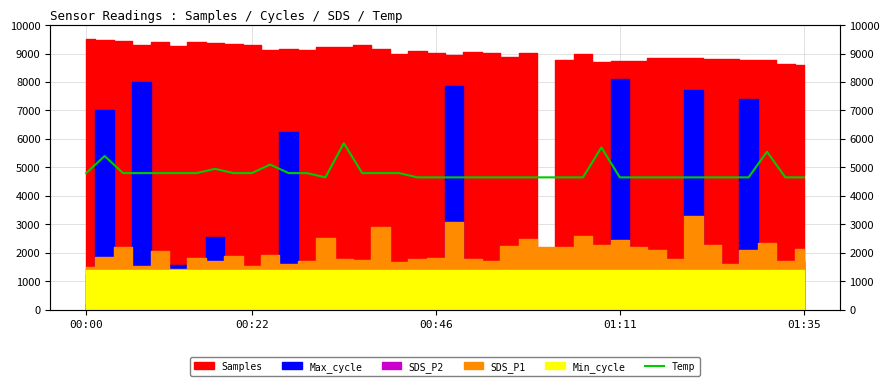

How many interior local valleys (lower than both neighbors) does the data have?

1